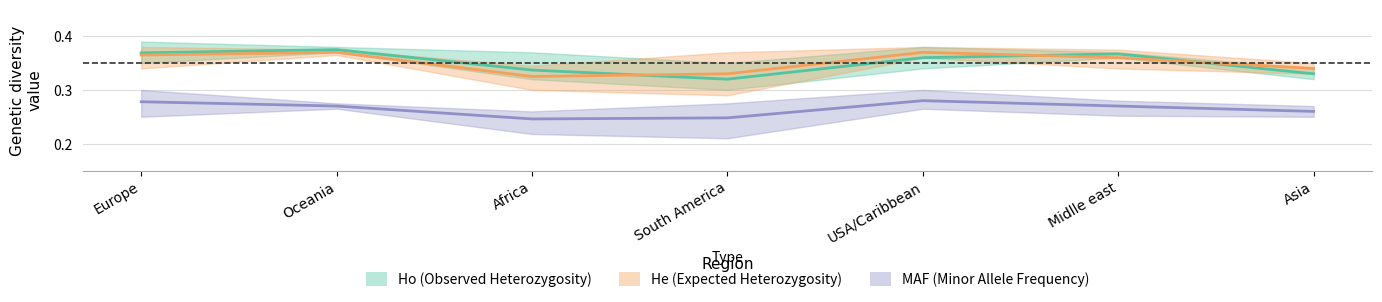

True or false: He (Expected Heterozygosity) and MAF (Minor Allele Frequency) cross at least once.

False